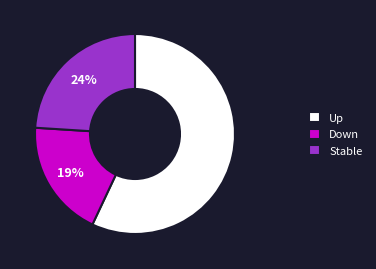

Rank the categories by value from highest to lowest.

Up, Stable, Down